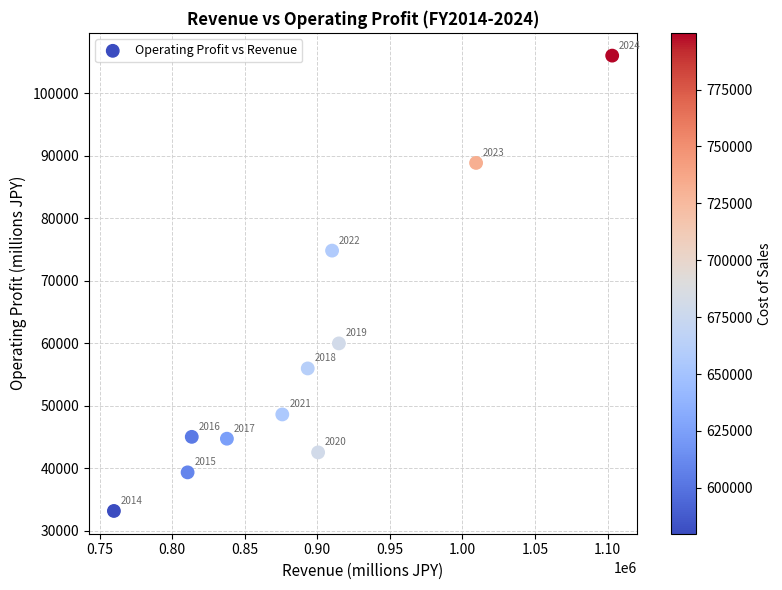

What is the range of Y values (max minus min)?

72930